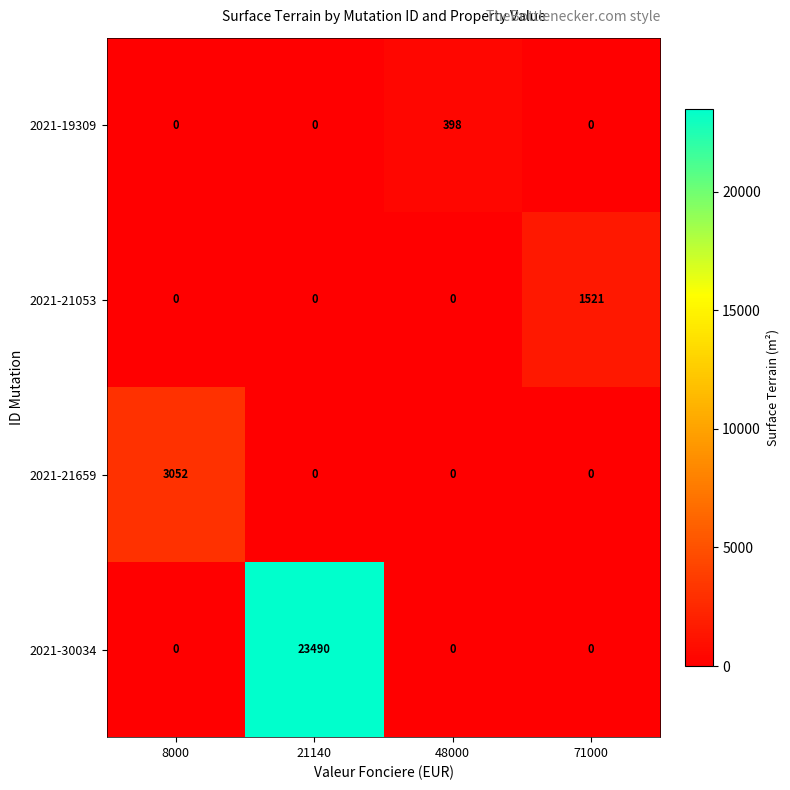

What is the total value across all series at 48000?

398